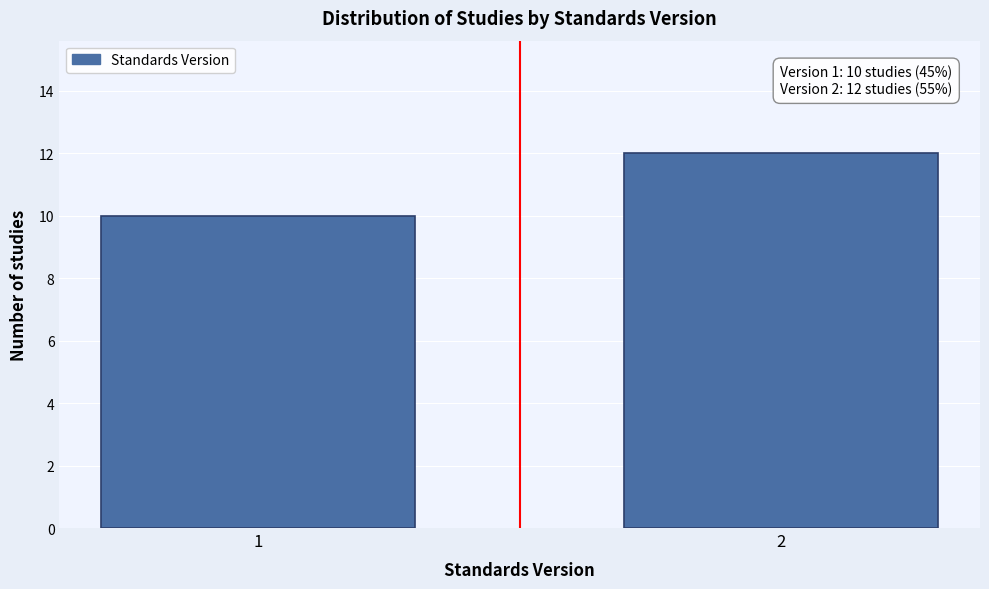

Reading right to left, transcribe all the data shown in this chart.

2=12	1=10